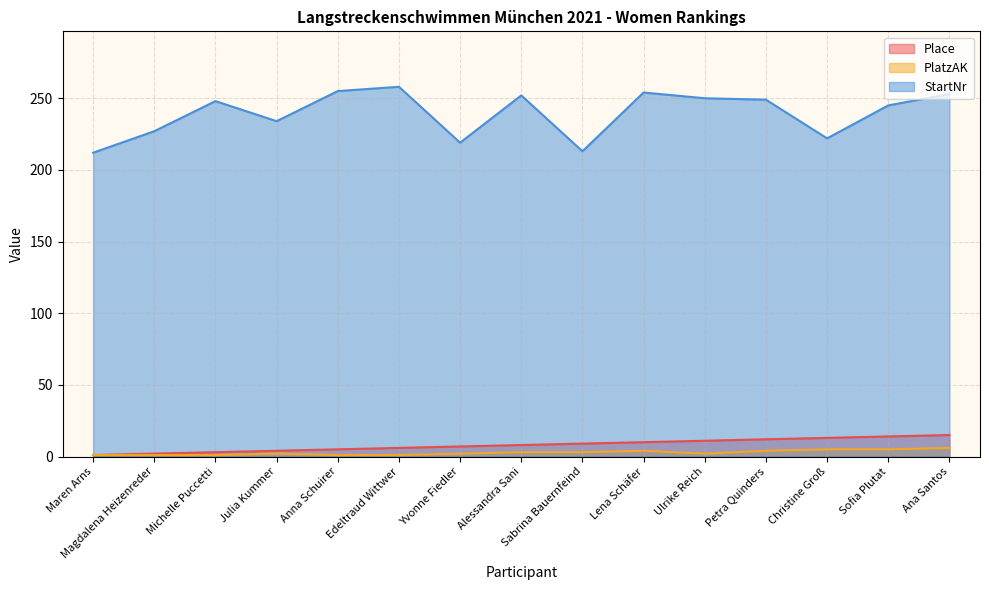

Reading right to left, transcribe all the data shown in this chart.

Place: Ana Santos=15	Sofia Plutat=14	Christine Groß=13	Petra Quinders=12	Ulrike Reich=11	Lena Schäfer=10	Sabrina Bauernfeind=9	Alessandra Sani=8	Yvonne Fiedler=7	Edeltraud Wittwer=6	Anna Schuirer=5	Julia Kummer=4	Michelle Puccetti=3	Magdalena Heizenreder=2	Maren Arns=1
PlatzAK: Ana Santos=6	Sofia Plutat=5	Christine Groß=5	Petra Quinders=4	Ulrike Reich=2	Lena Schäfer=4	Sabrina Bauernfeind=3	Alessandra Sani=3	Yvonne Fiedler=2	Edeltraud Wittwer=1	Anna Schuirer=1	Julia Kummer=2	Michelle Puccetti=1	Magdalena Heizenreder=1	Maren Arns=1
StartNr: Ana Santos=253	Sofia Plutat=245	Christine Groß=222	Petra Quinders=249	Ulrike Reich=250	Lena Schäfer=254	Sabrina Bauernfeind=213	Alessandra Sani=252	Yvonne Fiedler=219	Edeltraud Wittwer=258	Anna Schuirer=255	Julia Kummer=234	Michelle Puccetti=248	Magdalena Heizenreder=227	Maren Arns=212